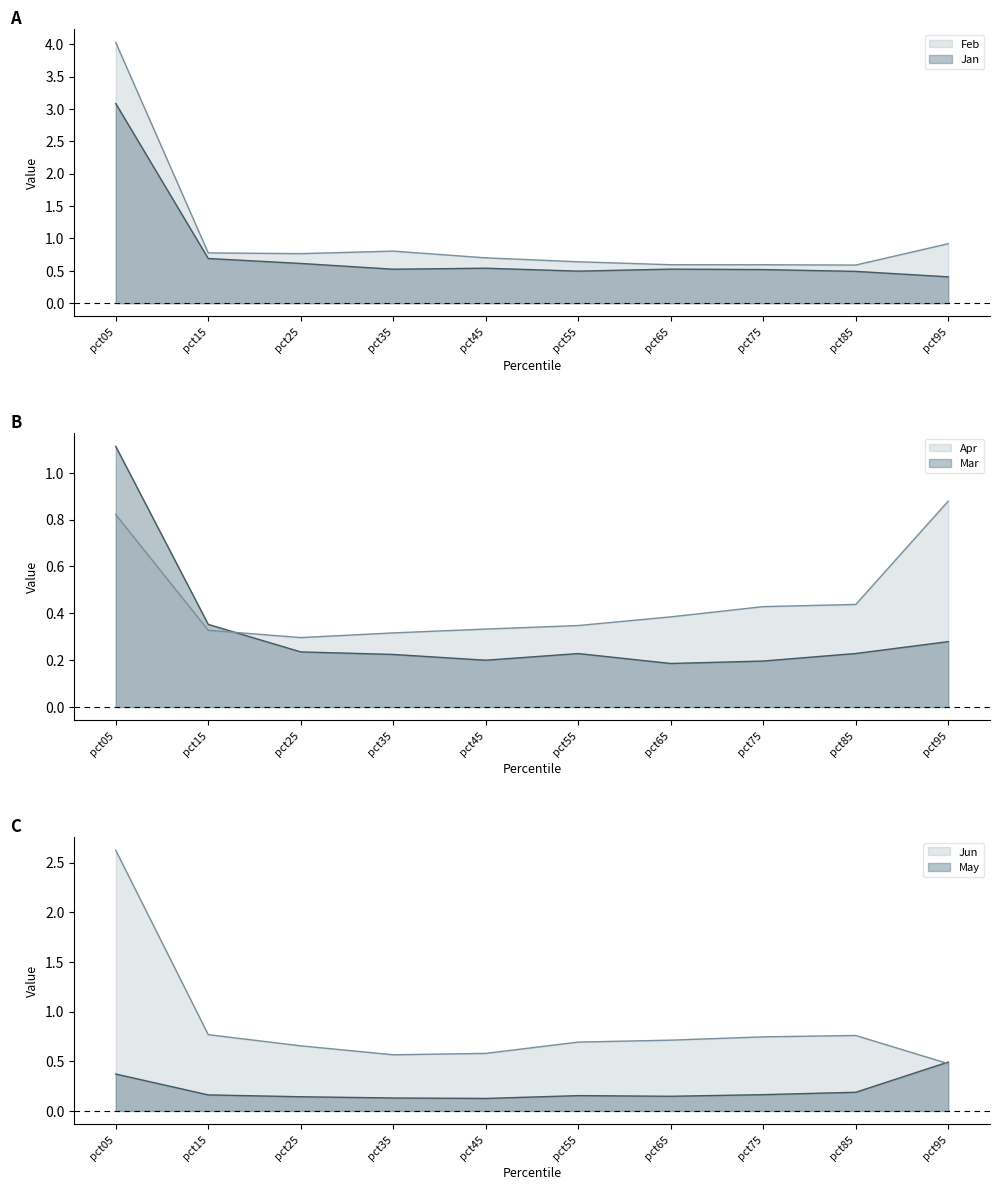

Read the May value at pct65.

0.1